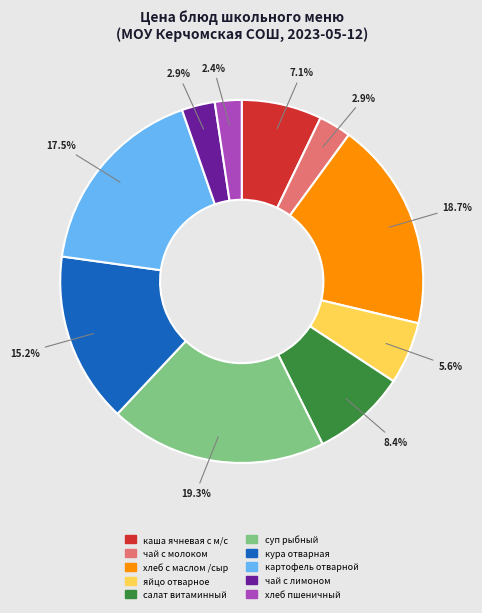

To the nearest percent, what is the average slice percentage?

10%